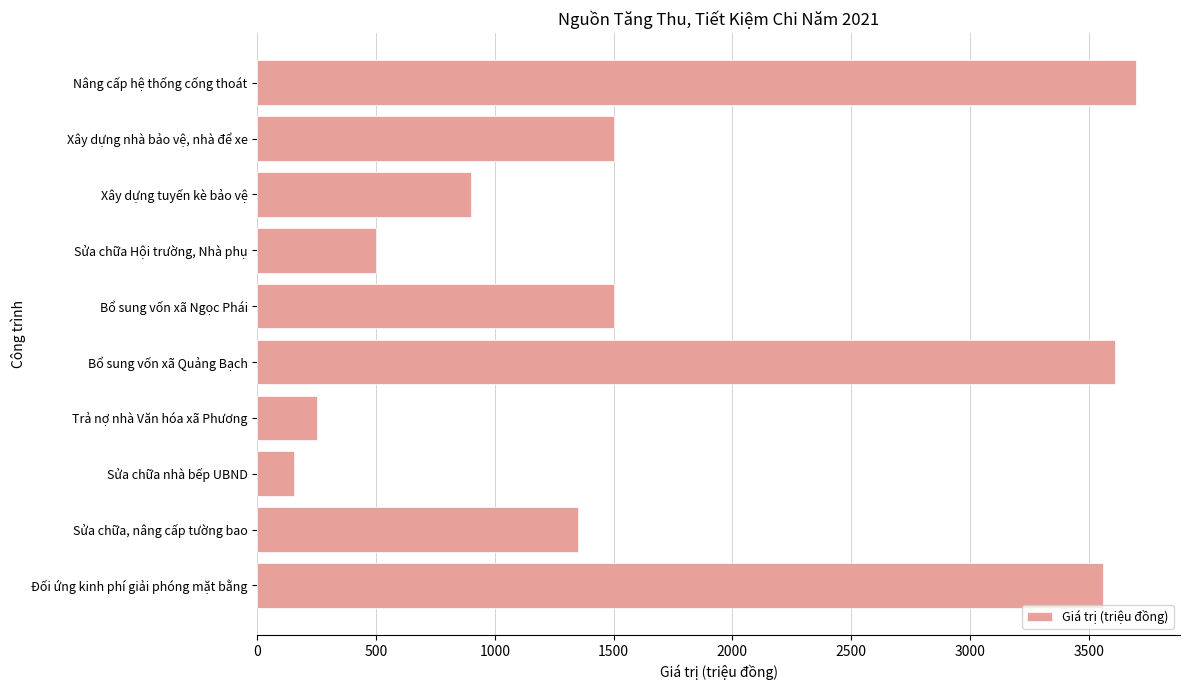

Reading top to bottom, what are all the values shown in this chart?

3700.0	1500.0	900.0	500.0	1500.0	3610.0	253.0	153.3	1350.0	3560.3